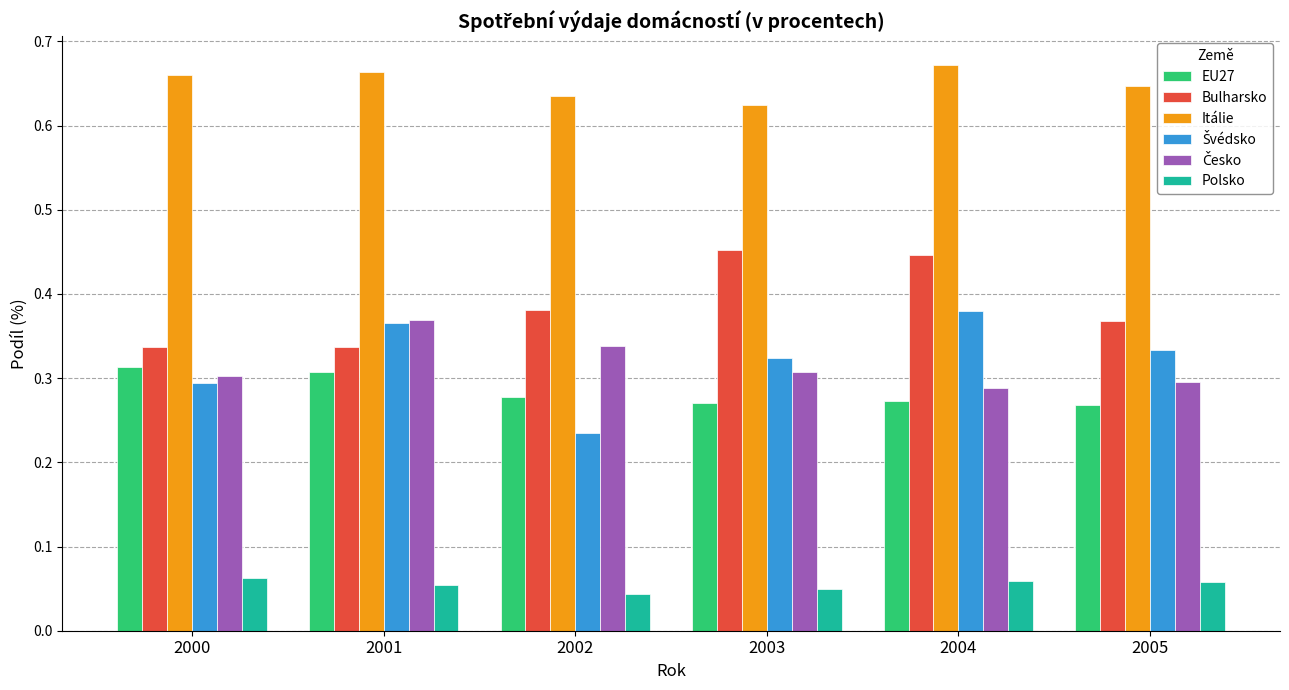

True or false: Bulharsko has a value of 0.7 at 2003.

False